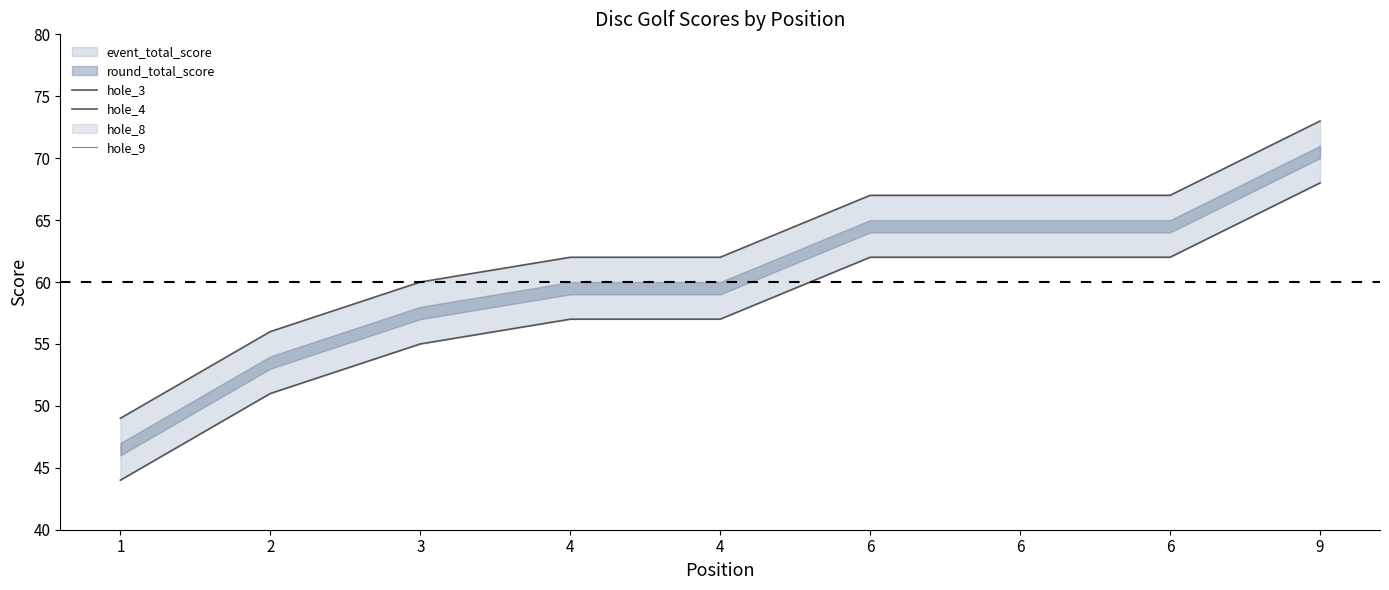

What value does the hole_4 series have at 1?

44